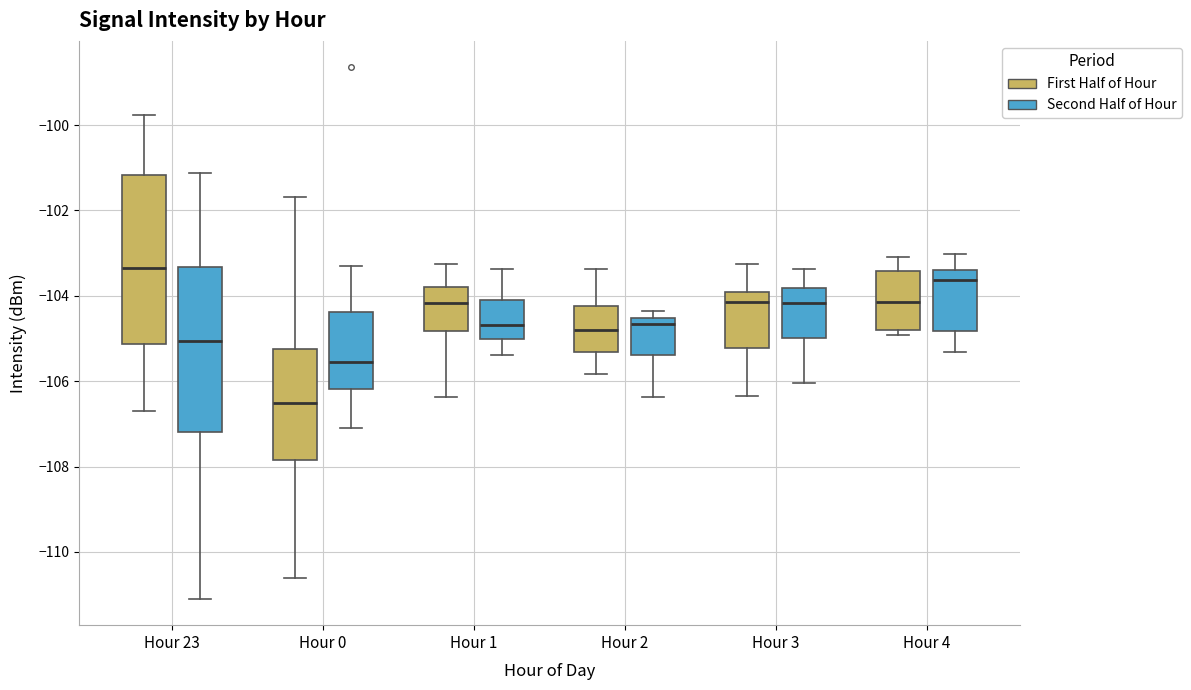

Reading left to right, transcribe this box plot: for each box, give where its median line is, the range the box spans, and where its two whiskers end, as read against the y-axis. The values are not printed on the chart, so give them approximately, as read against the axis.

Hour 23 (First Half of Hour): median -103.4, box -105.2 to -101.2, whiskers -106.6 to -99.8
Hour 23 (Second Half of Hour): median -105.0, box -107.2 to -103.4, whiskers -111.0 to -101.2
Hour 0 (First Half of Hour): median -106.4, box -107.8 to -105.2, whiskers -110.6 to -101.6
Hour 0 (Second Half of Hour): median -105.6, box -106.2 to -104.4, whiskers -107.0 to -103.4
Hour 1 (First Half of Hour): median -104.2, box -104.8 to -103.8, whiskers -106.4 to -103.2
Hour 1 (Second Half of Hour): median -104.6, box -105.0 to -104.0, whiskers -105.4 to -103.4
Hour 2 (First Half of Hour): median -104.8, box -105.4 to -104.2, whiskers -105.8 to -103.4
Hour 2 (Second Half of Hour): median -104.6 (just below the box's upper edge), box -105.4 to -104.6, whiskers -106.4 to -104.4
Hour 3 (First Half of Hour): median -104.2, box -105.2 to -104.0, whiskers -106.4 to -103.2
Hour 3 (Second Half of Hour): median -104.2, box -105.0 to -103.8, whiskers -106.0 to -103.4
Hour 4 (First Half of Hour): median -104.2, box -104.8 to -103.4, whiskers -105.0 to -103.2
Hour 4 (Second Half of Hour): median -103.6, box -104.8 to -103.4, whiskers -105.4 to -103.0